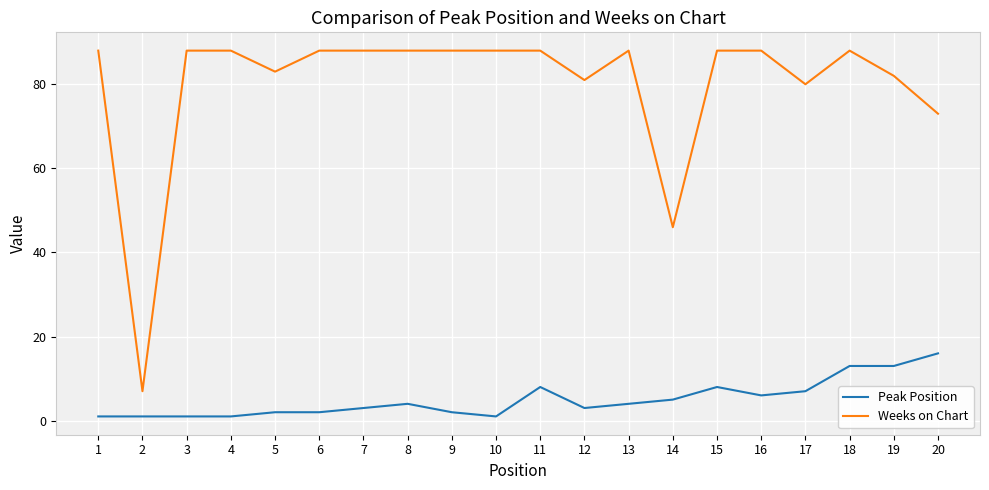

List the series in order of their peak value, highest first.

Weeks on Chart, Peak Position